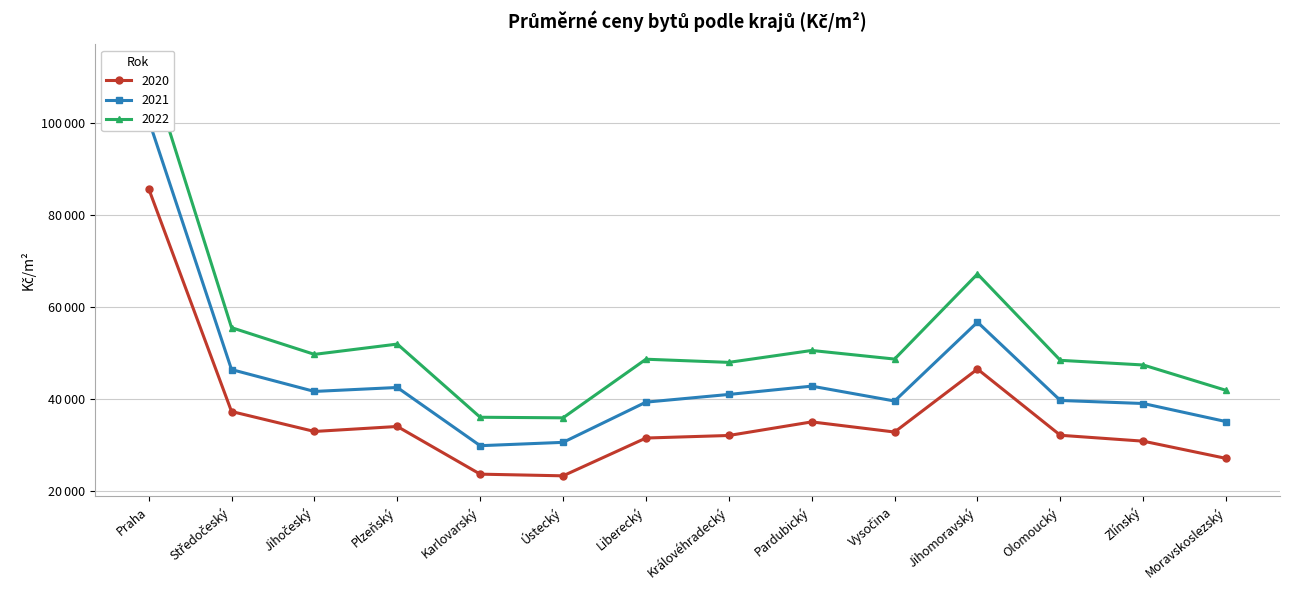

Is it true that 2020 equals 17959 at Středočeský?

False